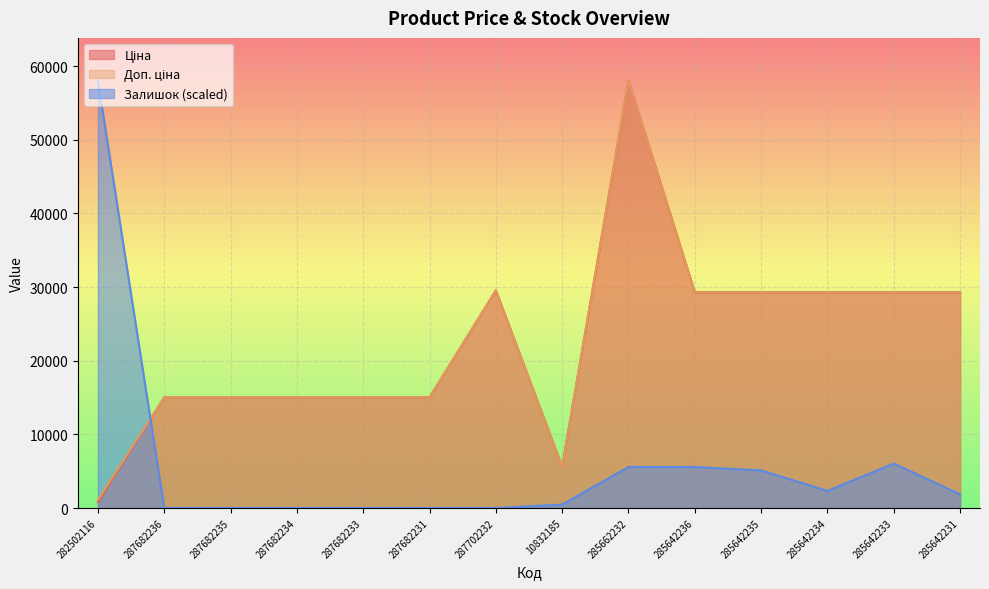

At which label does Залишок first exceed 1857?

282502116